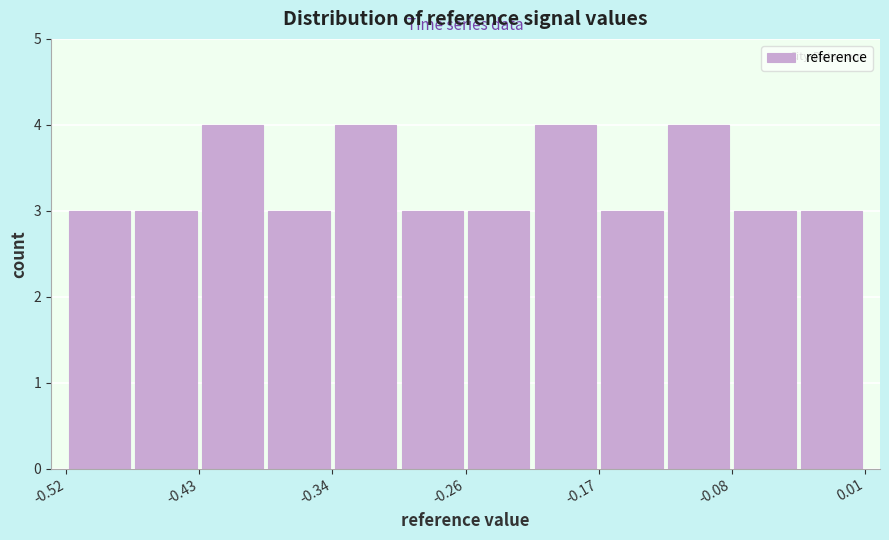

Reading left to right, list every bar in this chart as the range it spans on the x-axis followed by its height. Neither the bar edges nor the heights are printed on the chart, so give them approximately, as read against the axes.

-0.52 to -0.48: 3
-0.48 to -0.43: 3
-0.43 to -0.39: 4
-0.39 to -0.34: 3
-0.34 to -0.30: 4
-0.30 to -0.26: 3
-0.26 to -0.21: 3
-0.21 to -0.17: 4
-0.17 to -0.12: 3
-0.12 to -0.08: 4
-0.08 to -0.03: 3
-0.03 to 0.01: 3